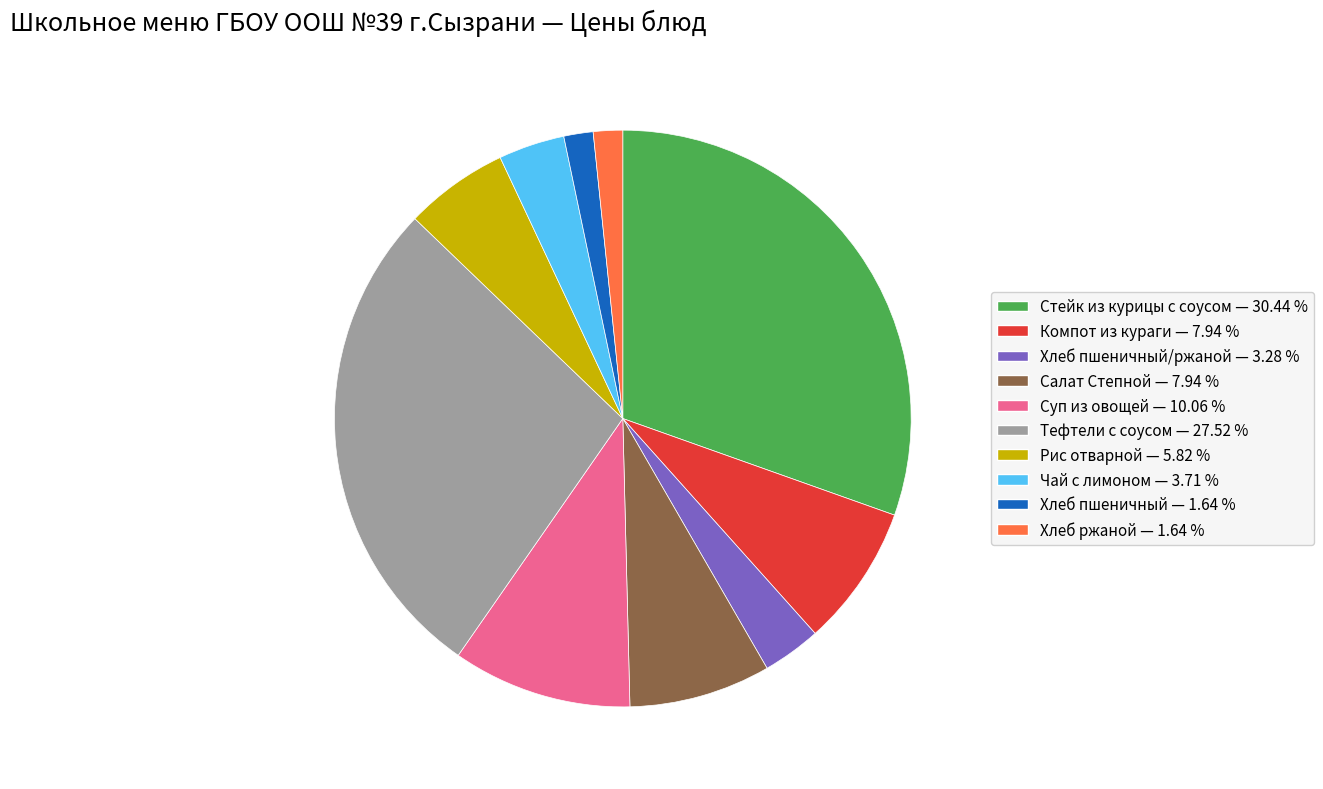

What is the largest slice in the pie chart?

Стейк из курицы с соусом — 30.44 %